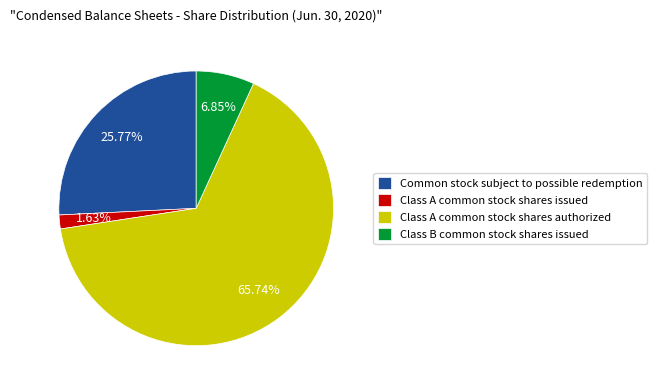

What percentage is the Class B common stock shares issued slice, to the nearest percent?

7%